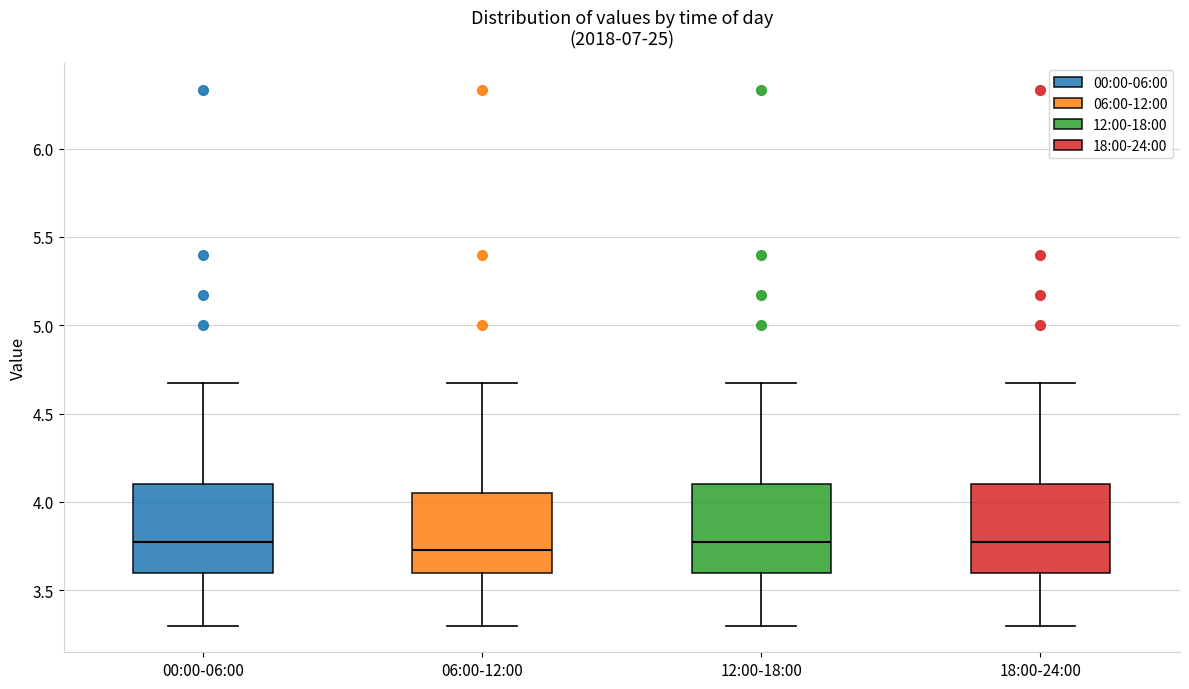

Reading left to right, read every box against the y-axis: the position of its median line, the range the box covers, and the ends of its whiskers. The values are not printed on the chart, so give them approximately, as read against the axis.

00:00-06:00: median 3.80, box 3.60 to 4.10, whiskers 3.30 to 4.65
06:00-12:00: median 3.75, box 3.60 to 4.05, whiskers 3.30 to 4.65
12:00-18:00: median 3.80, box 3.60 to 4.10, whiskers 3.30 to 4.65
18:00-24:00: median 3.80, box 3.60 to 4.10, whiskers 3.30 to 4.65